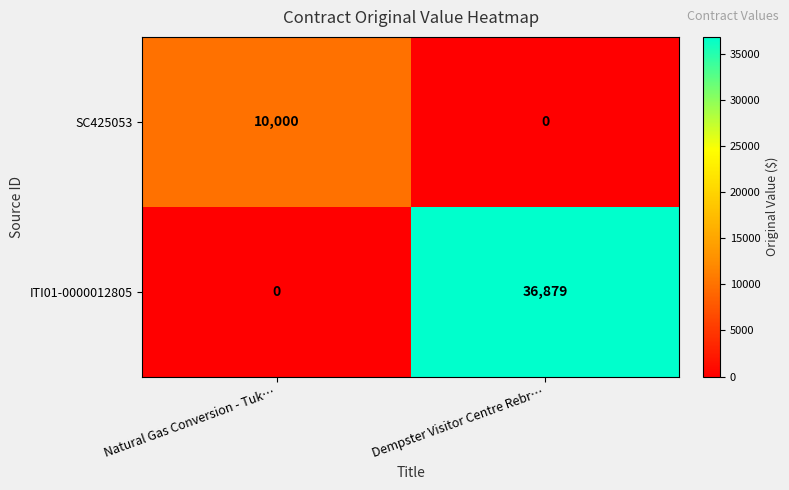

At which category is the sum across all series the highest?

Dempster Visitor Centre Rebr…